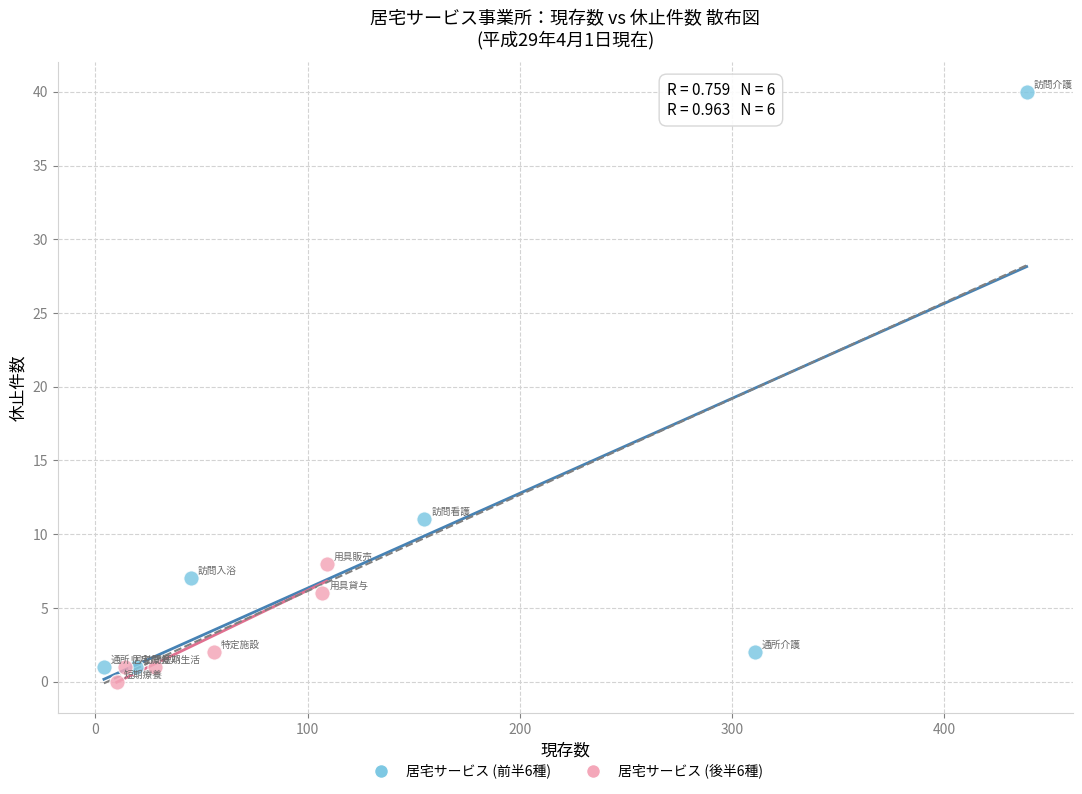

Which series has the widest spread of Y values?

居宅サービス (前半6種)